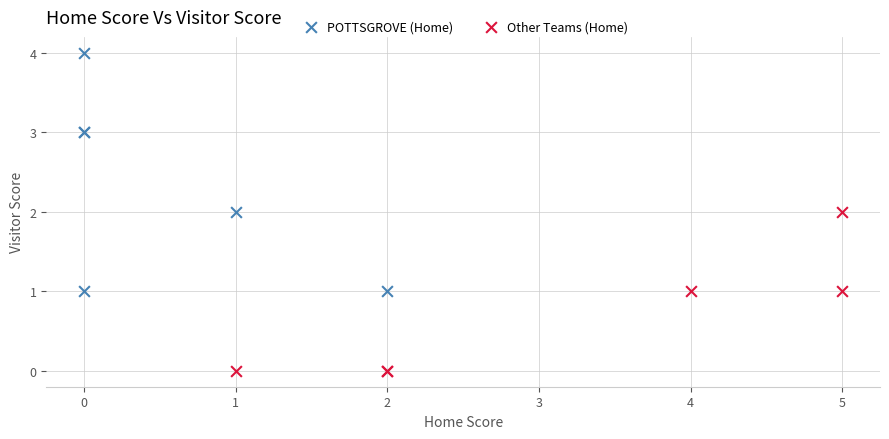

Which series contains the lowest Y value?

Other Teams (Home)